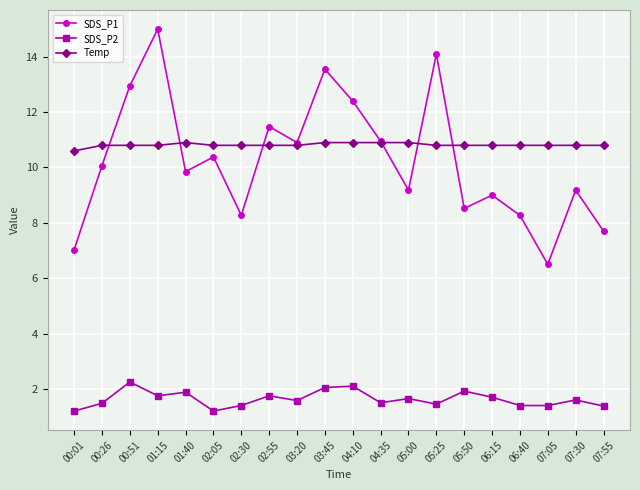

True or false: Temp and SDS_P2 intersect in this chart.

False